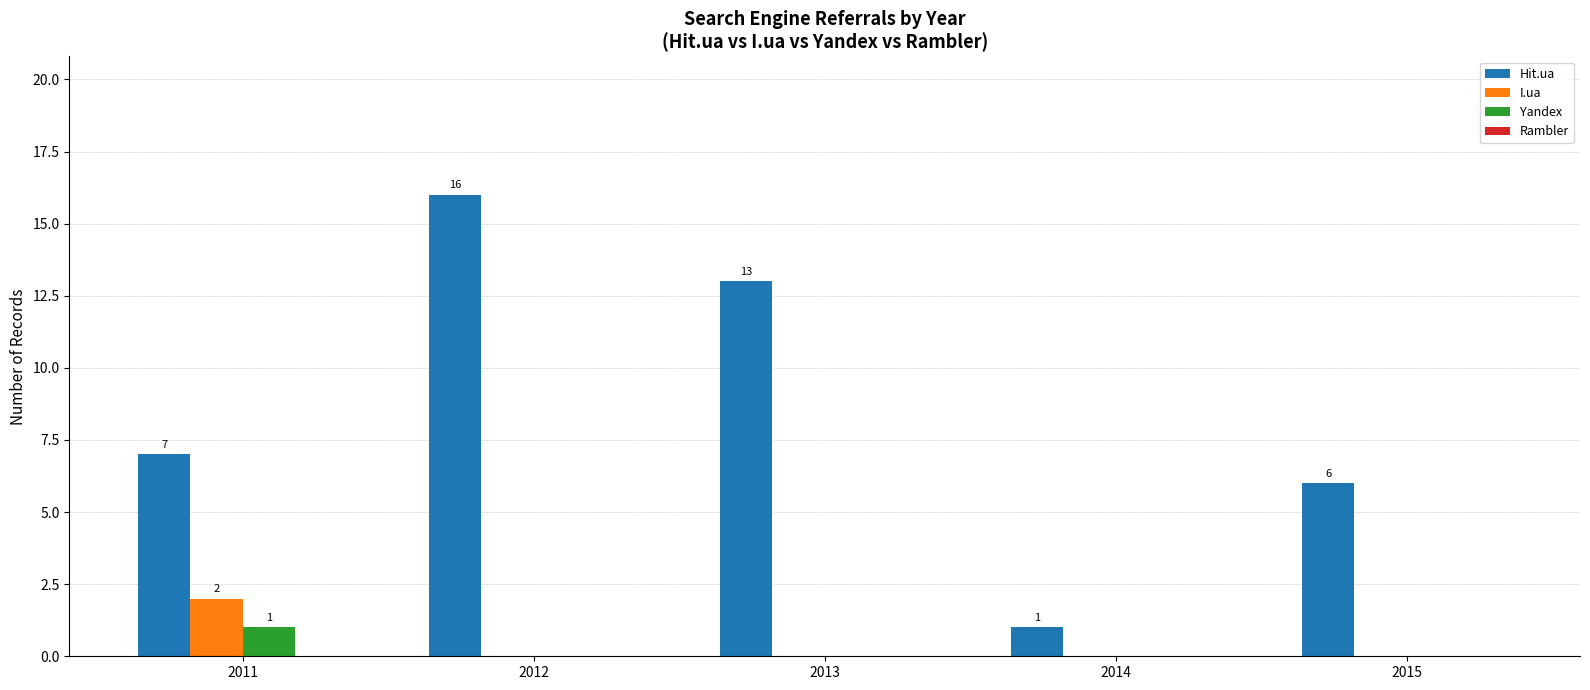

The Hit.ua series shows 1 at 2014. True or false?

True